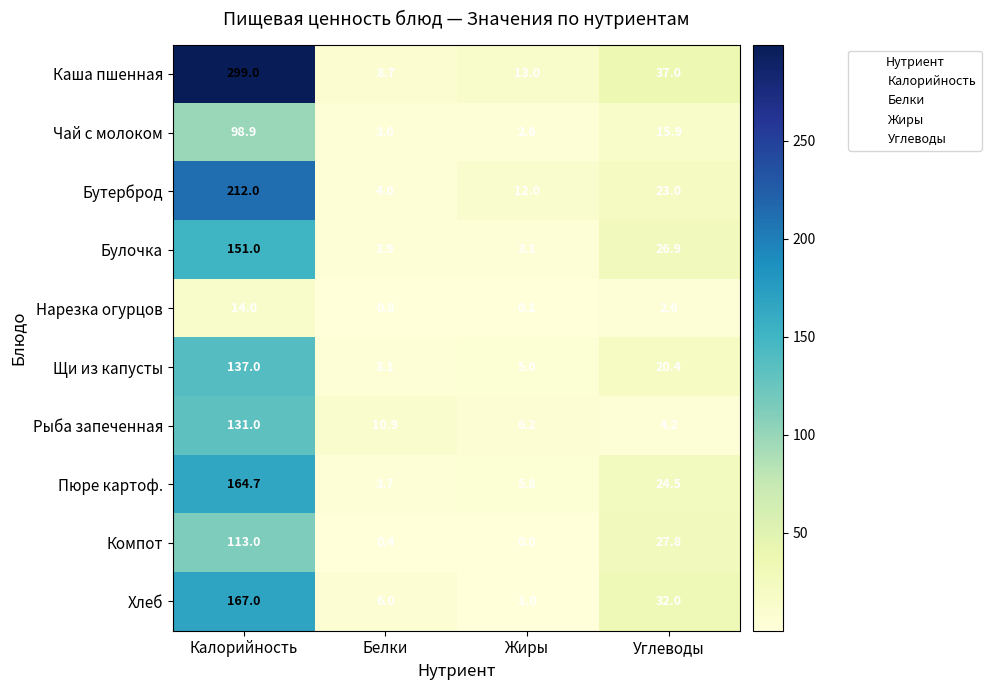

Where does the Чай с молоком series first go above 15?

Калорийность